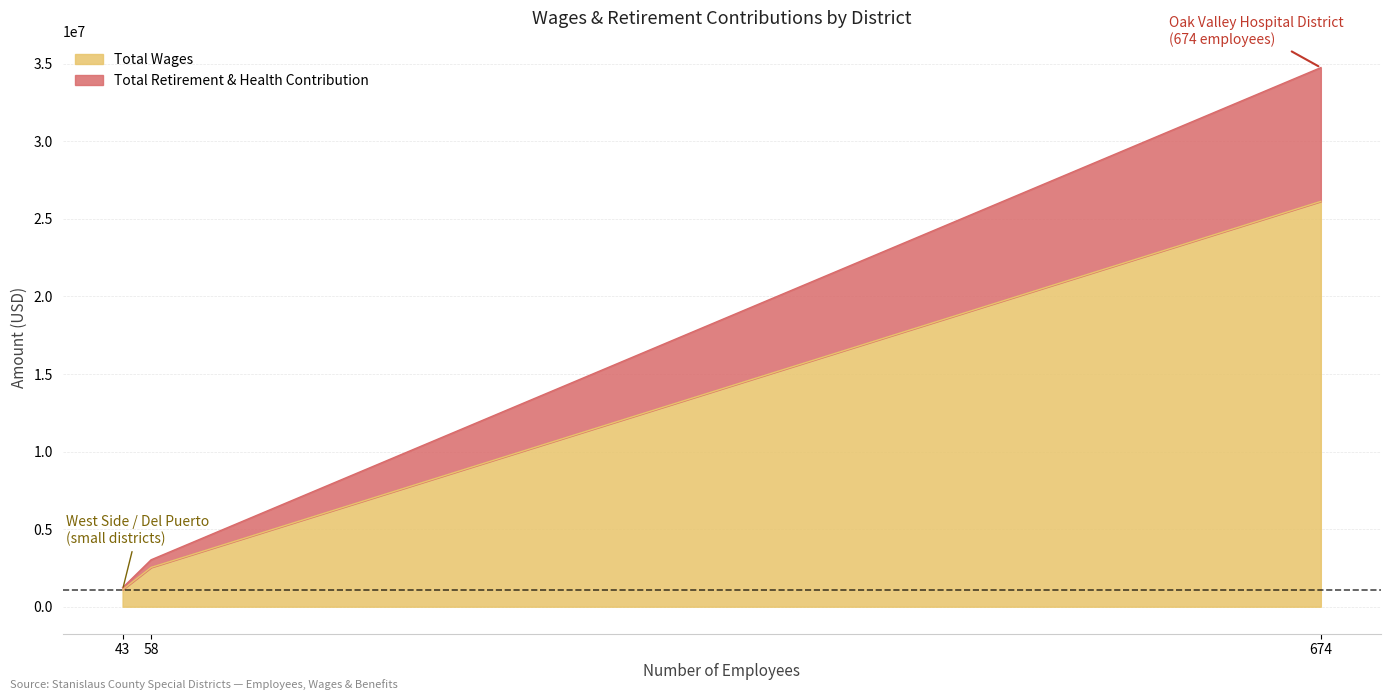

Between Oak Valley Hospital District and West Side Community Healthcare District, which is larger?

Oak Valley Hospital District